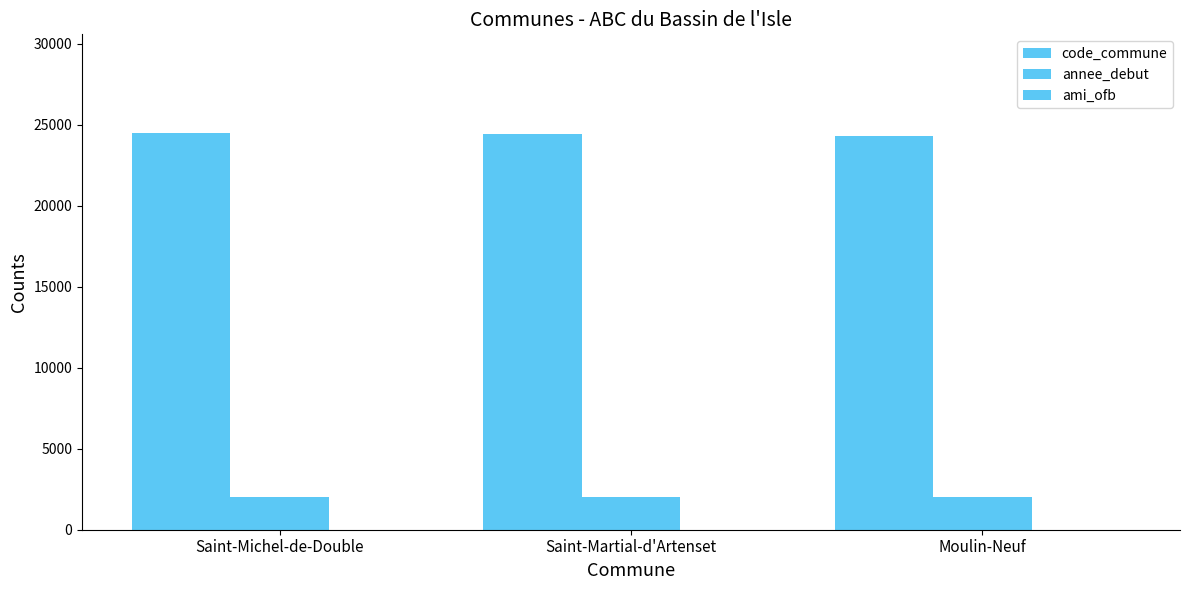

Which label corresponds to the largest value in the chart?

Saint-Michel-de-Double